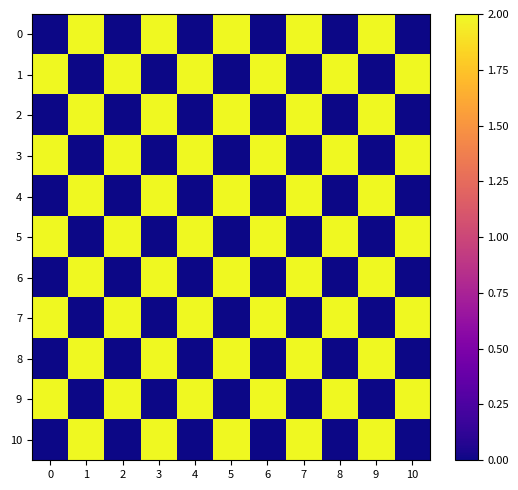

Between 0 and 5, which series saw the biggest shift?

row_0